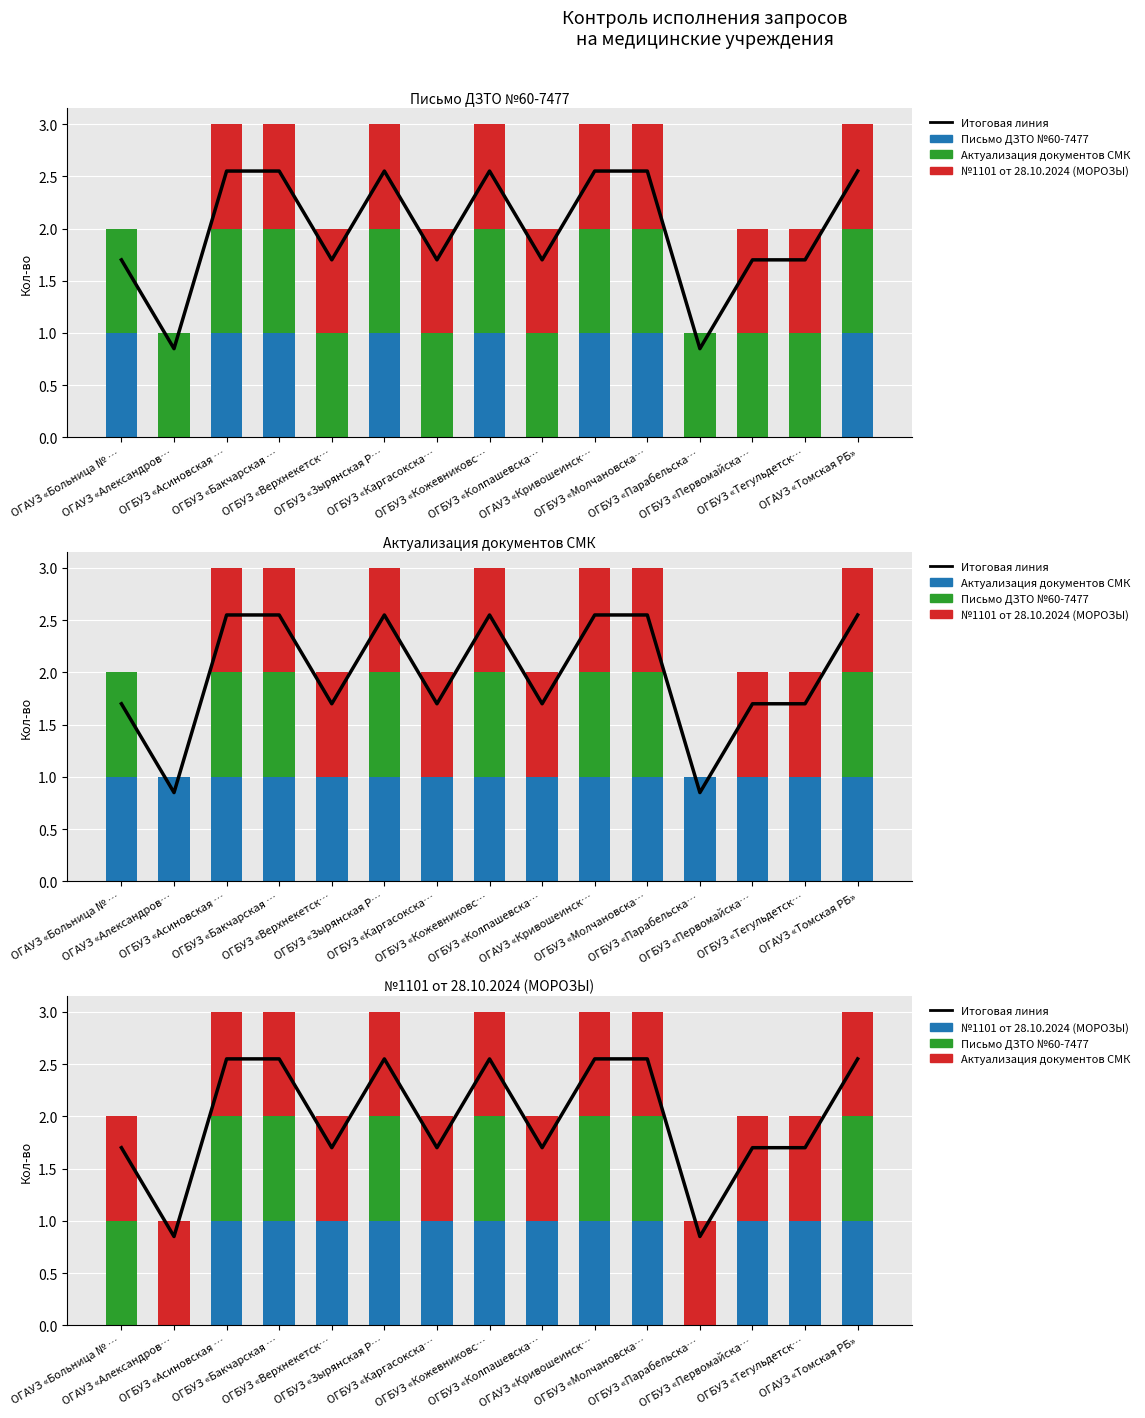

Rank the series at ОГБУЗ «Тегульдетск… from highest to lowest value.

Итоговая линия, Актуализация документов СМК, №1101 от 28.10.2024 (МОРОЗЫ), Письмо ДЗТО №60-7477